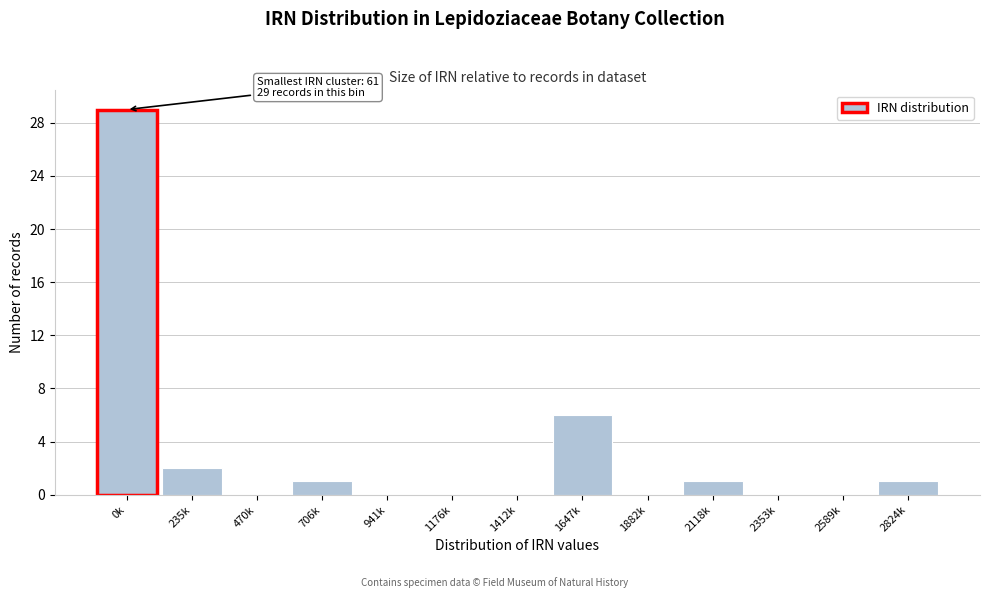

Reading right to left, list all the values displayed in this chart.

2824k=1	2589k=0	2353k=0	2118k=1	1882k=0	1647k=6	1412k=0	1176k=0	941k=0	706k=1	470k=0	235k=2	0k=29